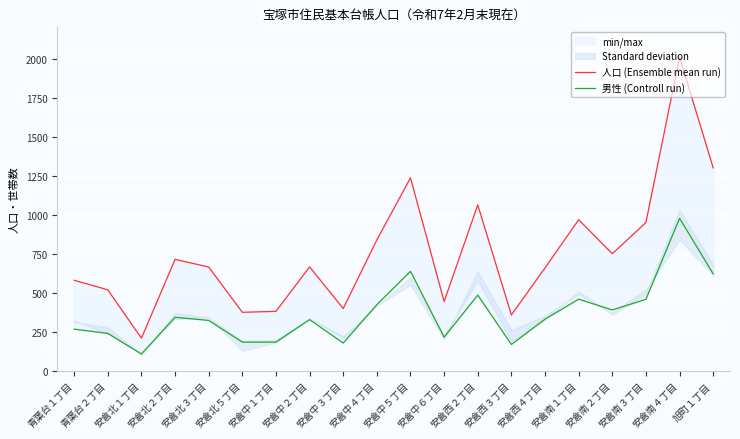

How many series are shown in this chart?

2